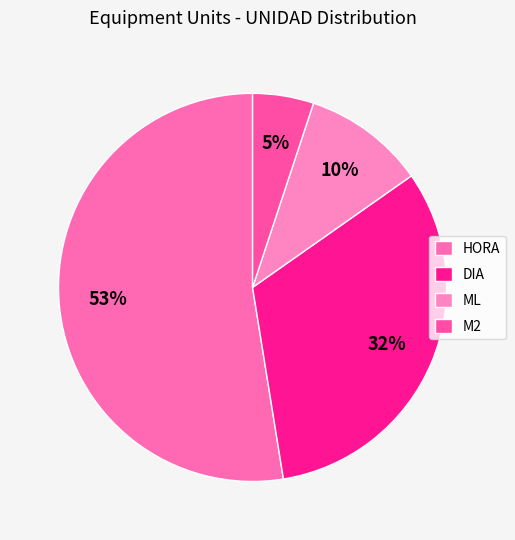

To the nearest percent, what percentage of the pie is ML?

10%